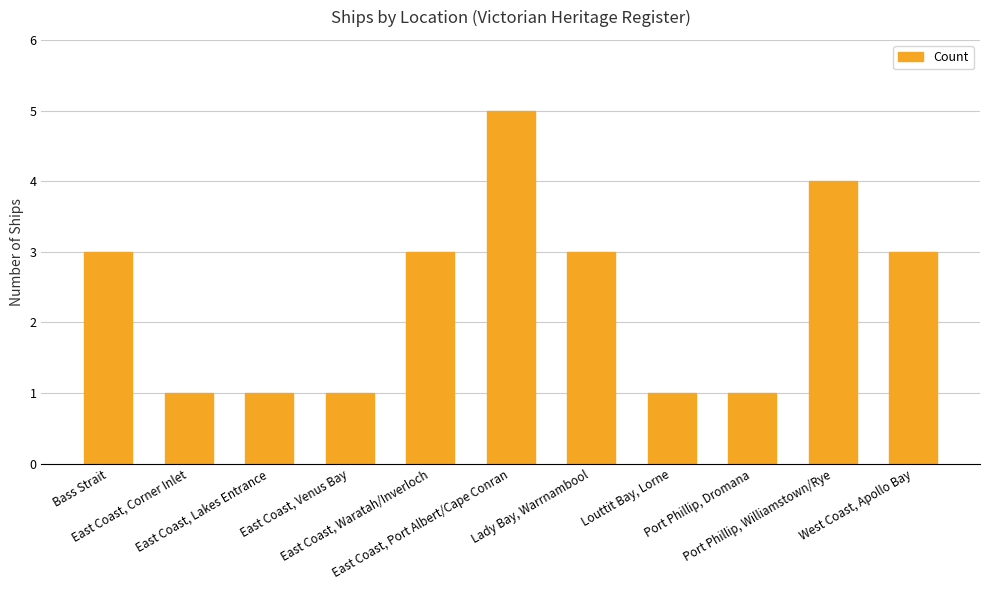

What is the maximum value shown in the chart?

5